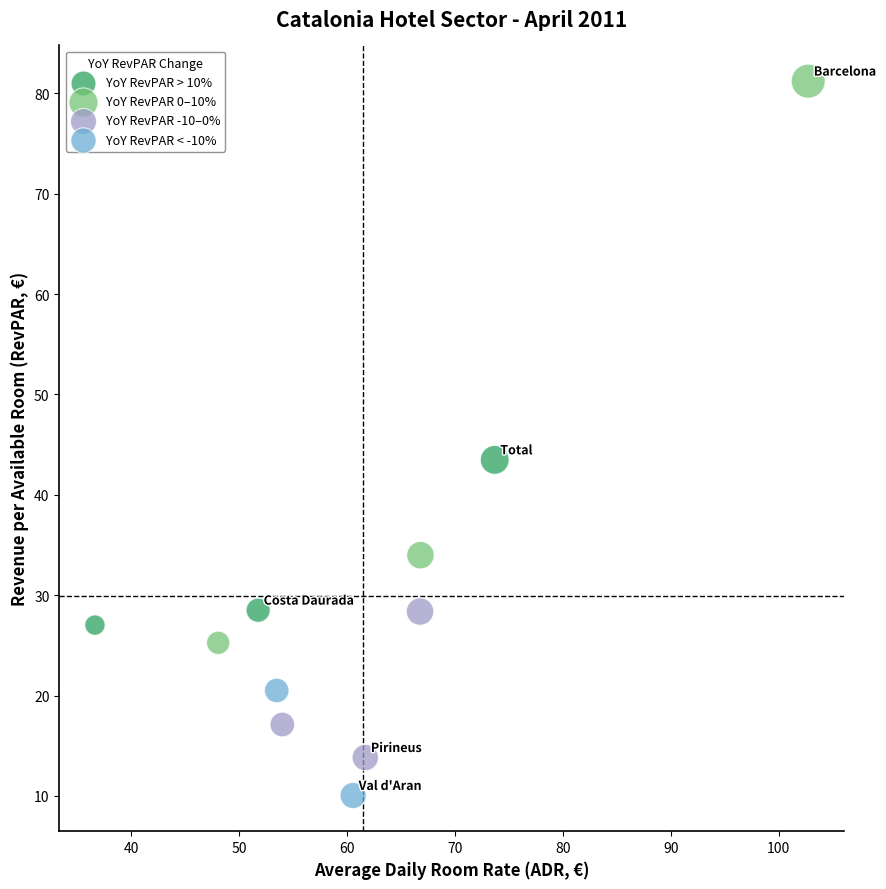

Which series contains the lowest Y value?

YoY RevPAR < -10%